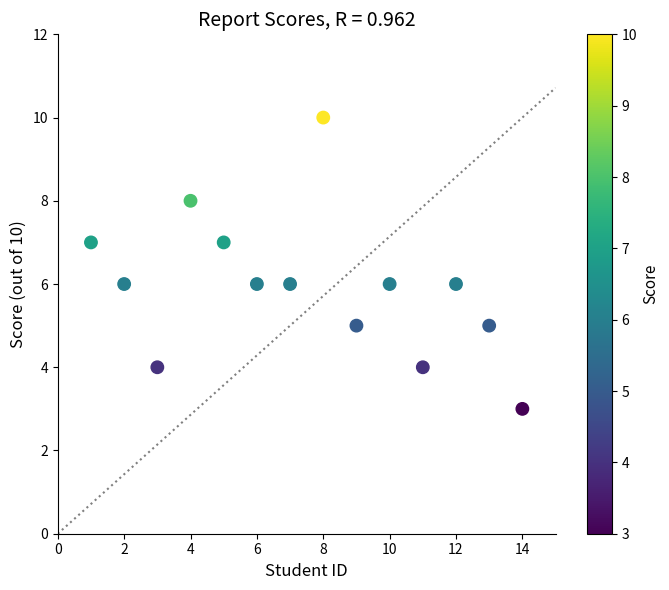

What is the range of Y values (max minus min)?

7